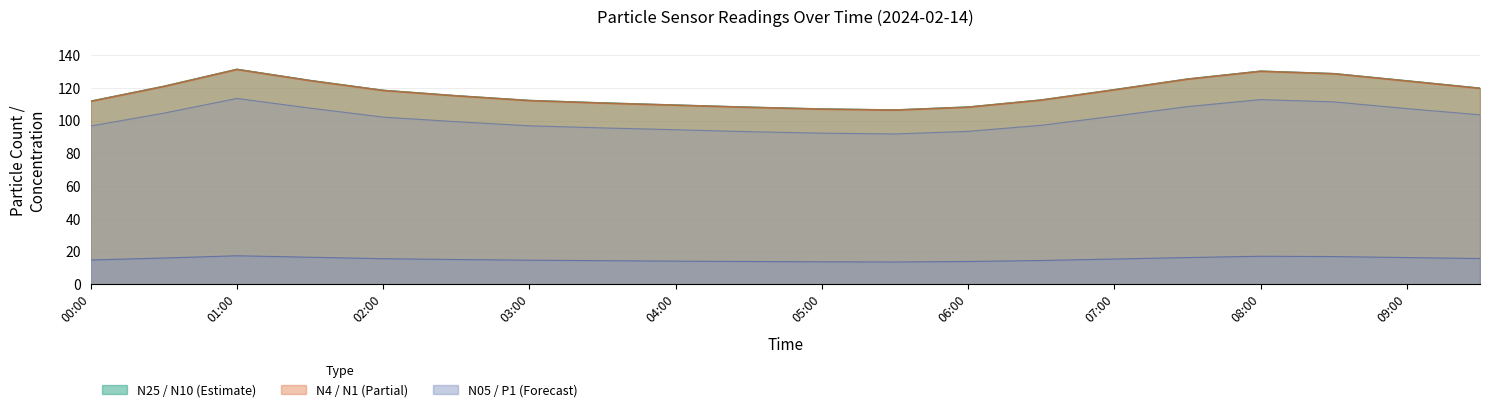

How many interior local peaks does the N1 series have?

2